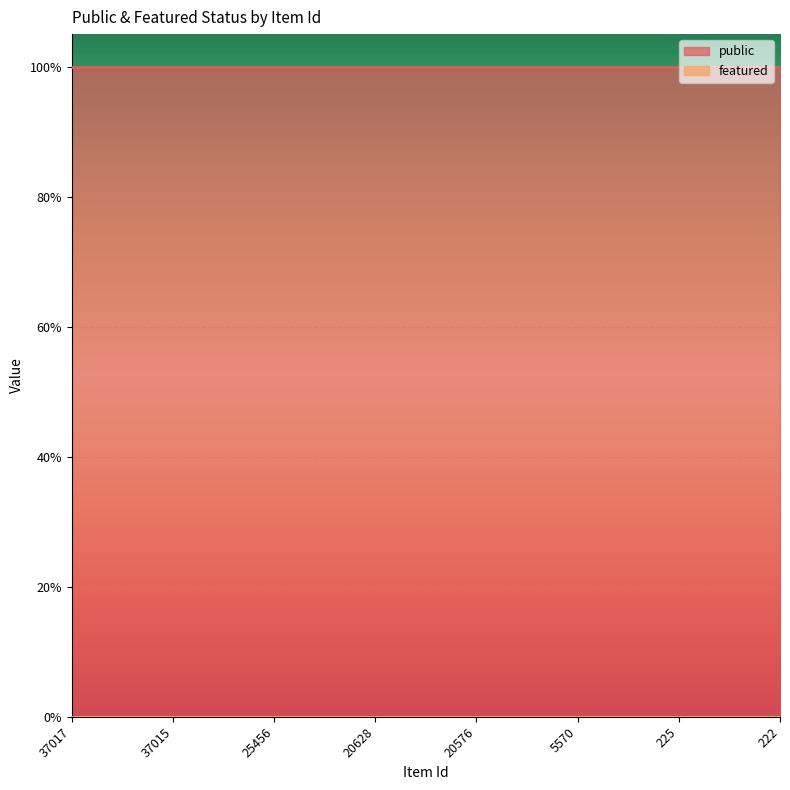

Between 37017 and 25456, which series saw the biggest shift?

public